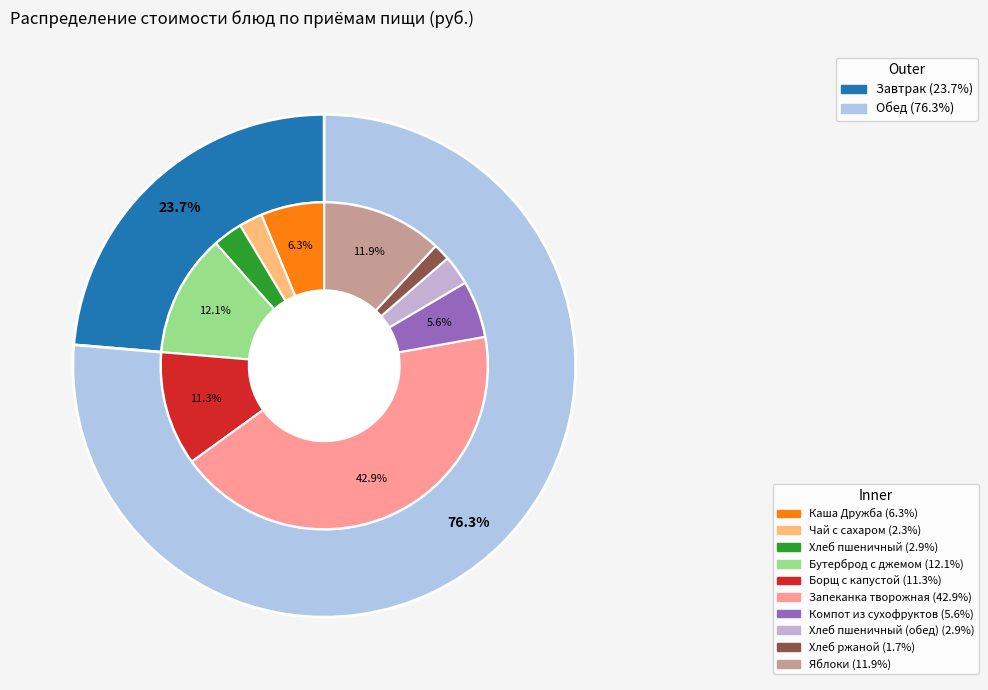

Count the number of slices in the pie.

10